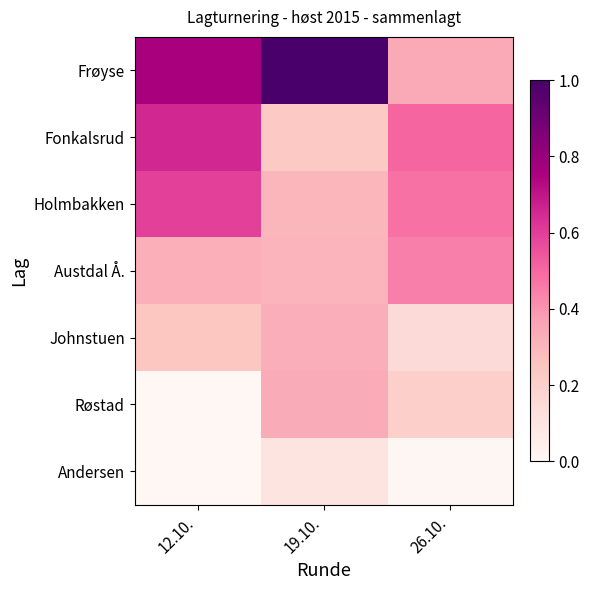

Which series has the largest total across all categories?

Frøyse